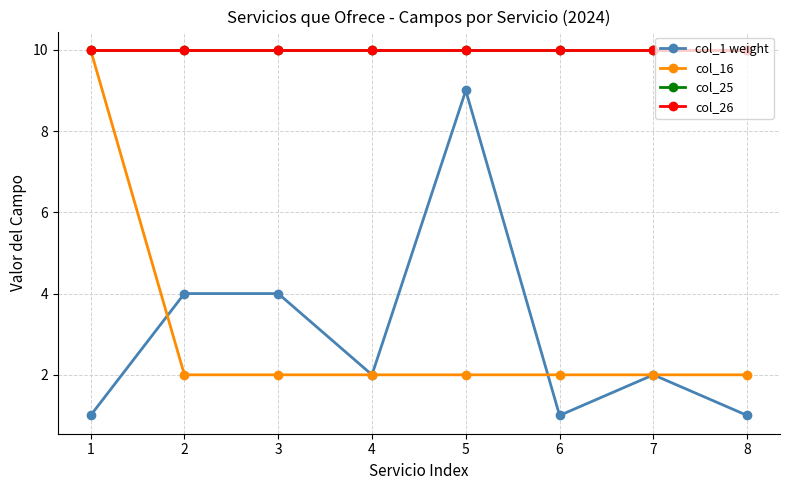

Which label corresponds to the largest value in the chart?

1